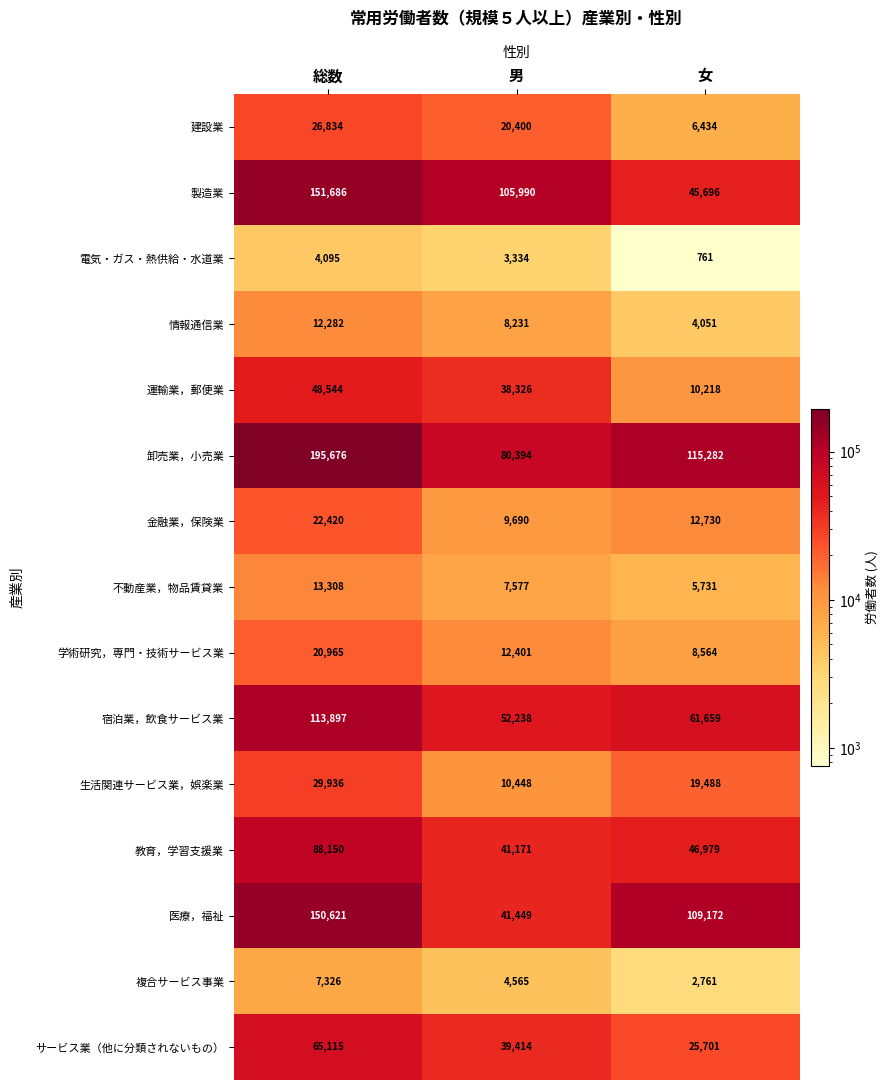

Rank the series at 男 from highest to lowest value.

製造業, 卸売業，小売業, 宿泊業，飲食サービス業, 医療，福祉, 教育，学習支援業, サービス業（他に分類されないもの）, 運輸業，郵便業, 建設業, 学術研究，専門・技術サービス業, 生活関連サービス業，娯楽業, 金融業，保険業, 情報通信業, 不動産業，物品賃貸業, 複合サービス事業, 電気・ガス・熱供給・水道業